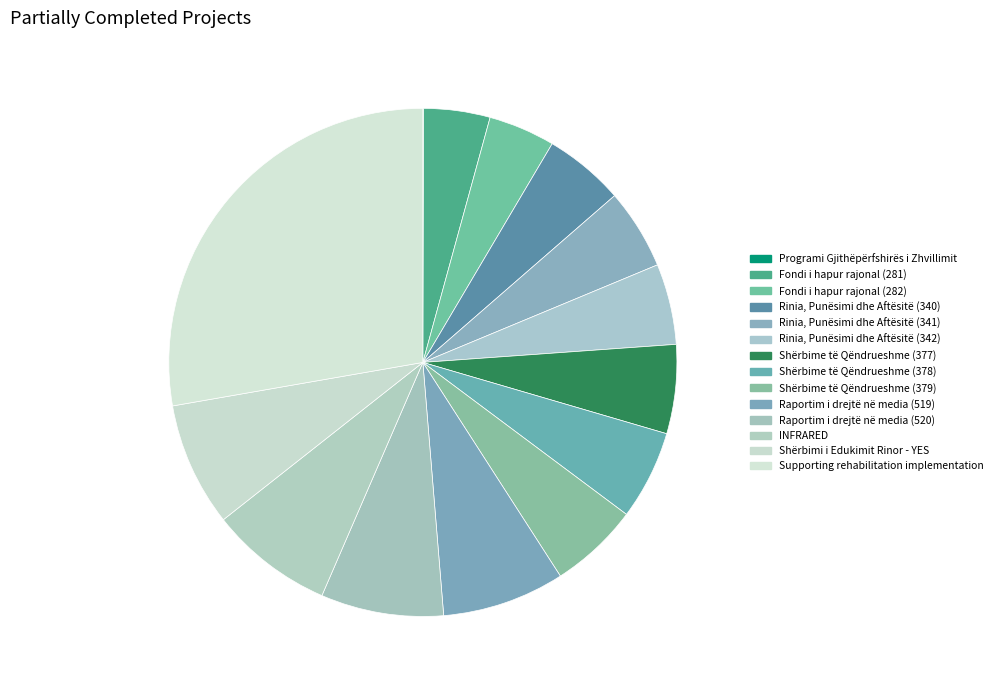

Which has a higher value, Raportim i drejtë në media (520) or Fondi i hapur rajonal (282)?

Raportim i drejtë në media (520)